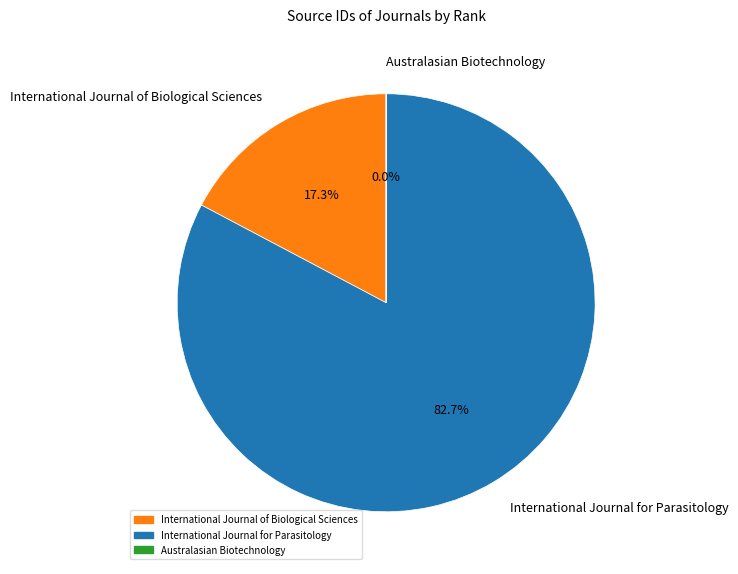

Approximately how many times larger is the value at International Journal for Parasitology compared to International Journal of Biological Sciences?

4.8